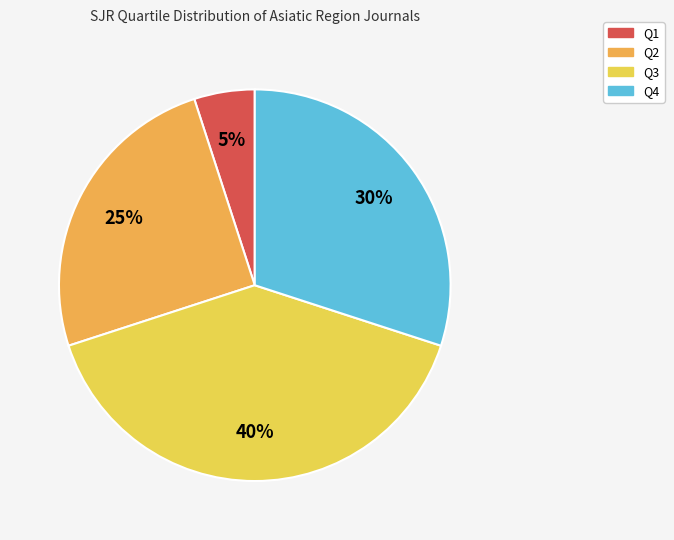

Which has a higher value, Q1 or Q4?

Q4